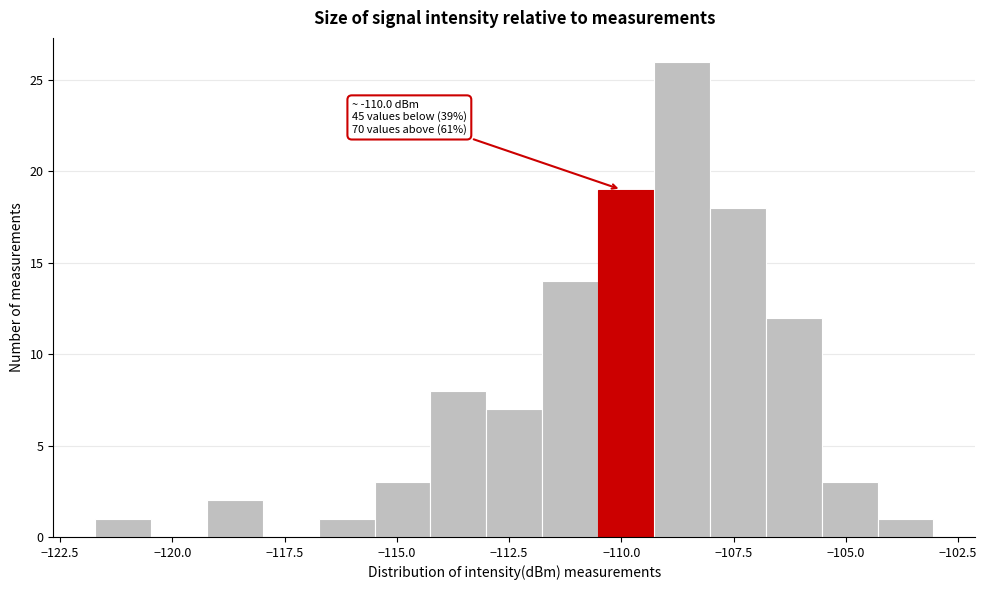

Around what value on the x-axis is the tallest bar? Give the approximate position of its centre, as read against the axis.

-108.5